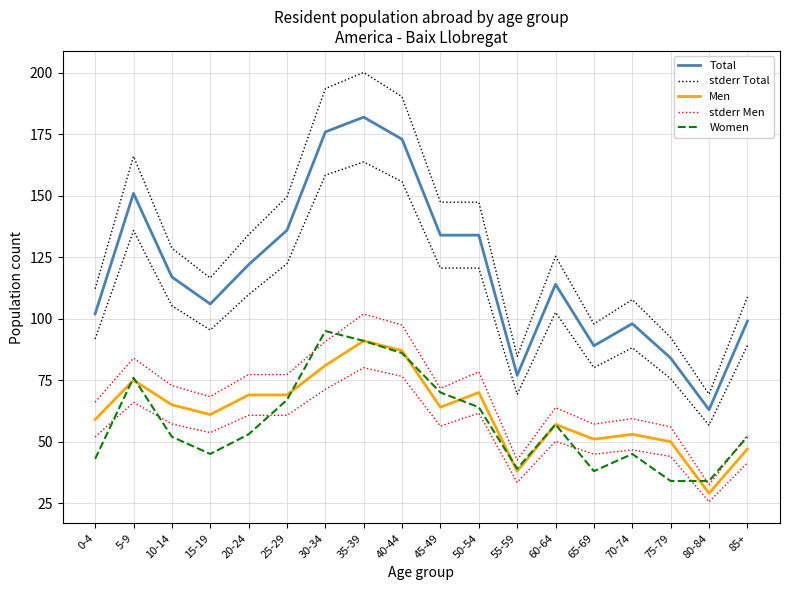

Reading left to right, what are all the values shown in this chart?

Total: 102.0	151.0	117.0	106.0	122.0	136.0	176.0	182.0	173.0	134.0	134.0	77.0	114.0	89.0	98.0	84.0	63.0	99.0
stderr Total: 112.2	166.1	128.7	116.6	134.2	149.6	193.6	200.2	190.3	147.4	147.4	84.7	125.4	97.9	107.8	92.4	69.3	108.9
Men: 59.0	75.0	65.0	61.0	69.0	69.0	81.0	91.0	87.0	64.0	70.0	38.0	57.0	51.0	53.0	50.0	29.0	47.0
stderr Men: 66.1	84.0	72.8	68.3	77.3	77.3	90.7	101.9	97.4	71.7	78.4	42.6	63.8	57.1	59.4	56.0	32.5	52.6
Women: 43.0	76.0	52.0	45.0	53.0	67.0	95.0	91.0	86.0	70.0	64.0	39.0	57.0	38.0	45.0	34.0	34.0	52.0